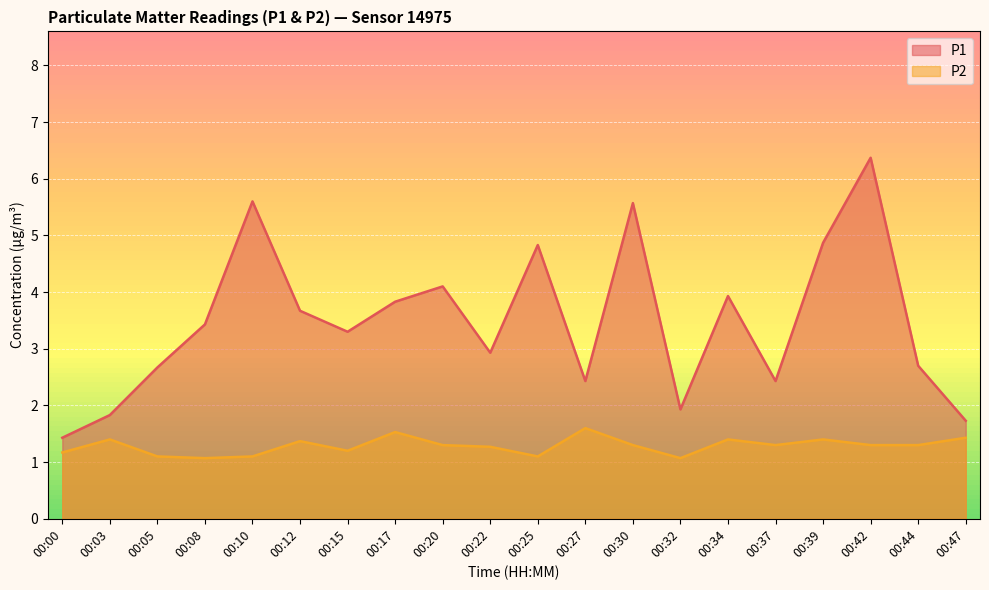

True or false: P1 and P2 cross at least once.

False